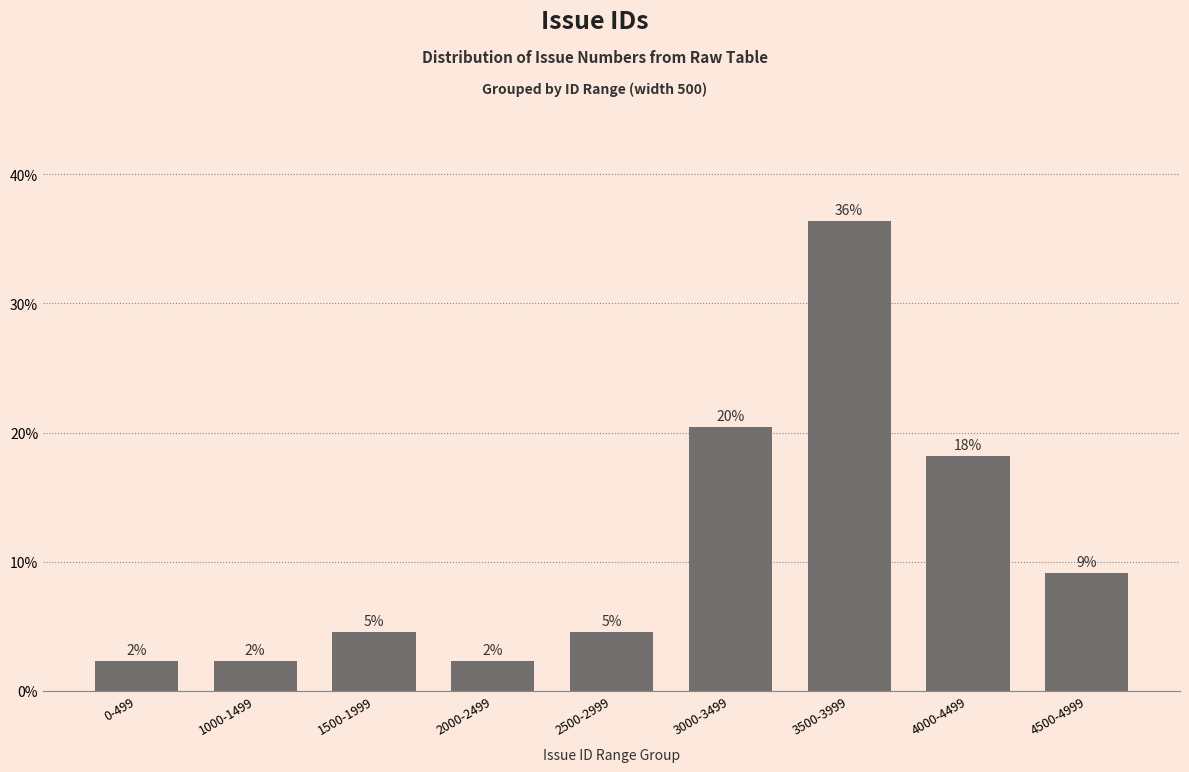

List the labels in order of value, smallest first.

0-499, 1000-1499, 2000-2499, 1500-1999, 2500-2999, 4500-4999, 4000-4499, 3000-3499, 3500-3999